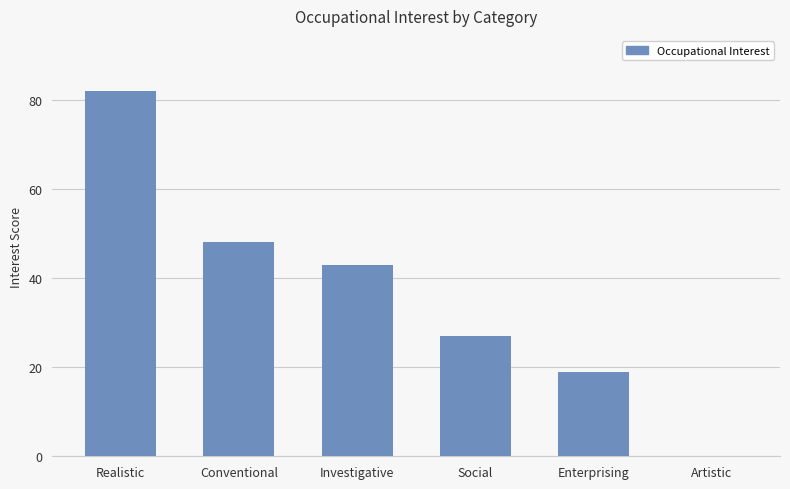

What is the sum of the values at Investigative and Enterprising?

62